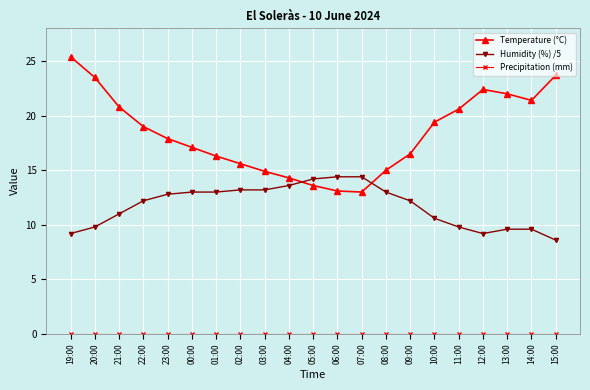

What is the difference between the highest and lowest values at 07:00?

14.4